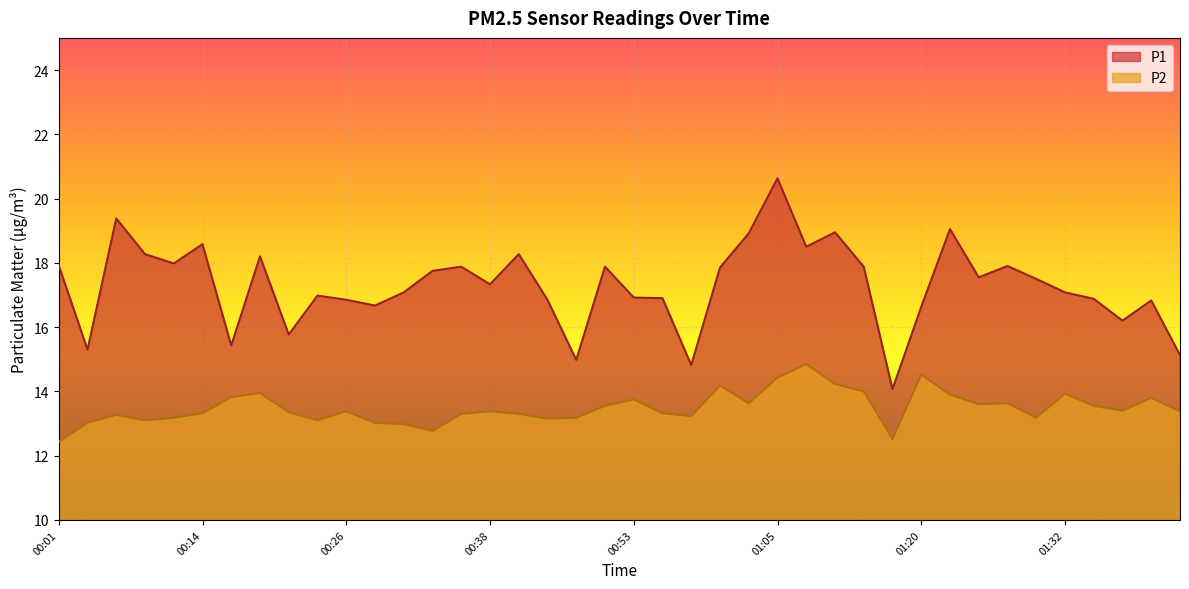

How many values in the P2 series exceed 13?

36